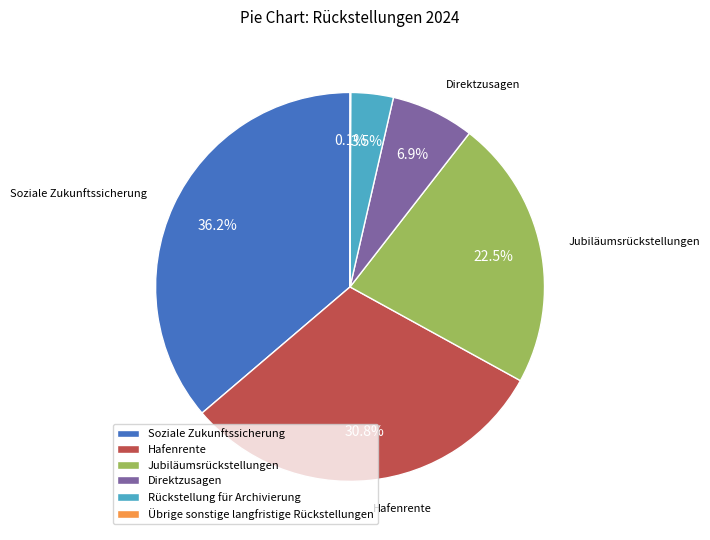

What is the ratio of the value at Soziale Zukunftssicherung to the value at Hafenrente?

1.2